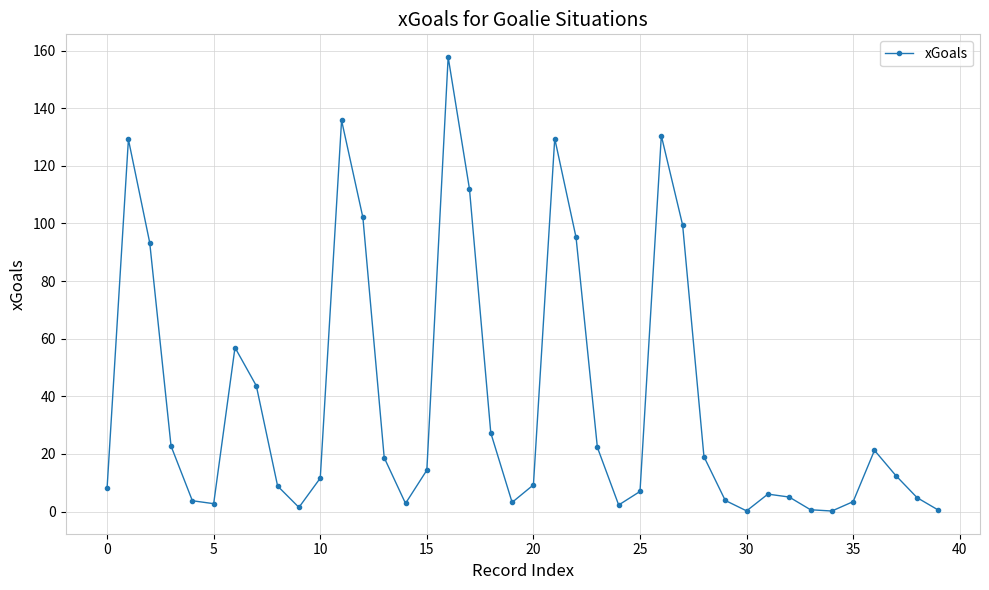

What is the value of the 24th point from the left?

22.3